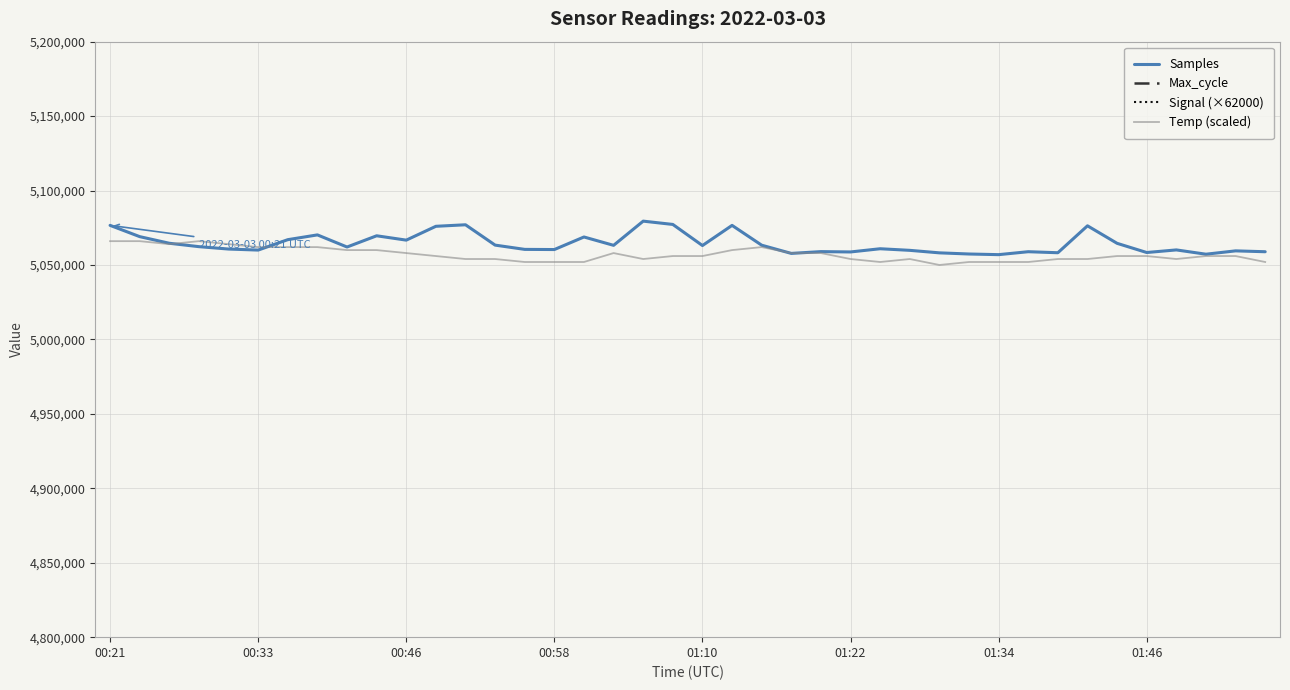

True or false: Samples has more than 2 interior local peaks.

True